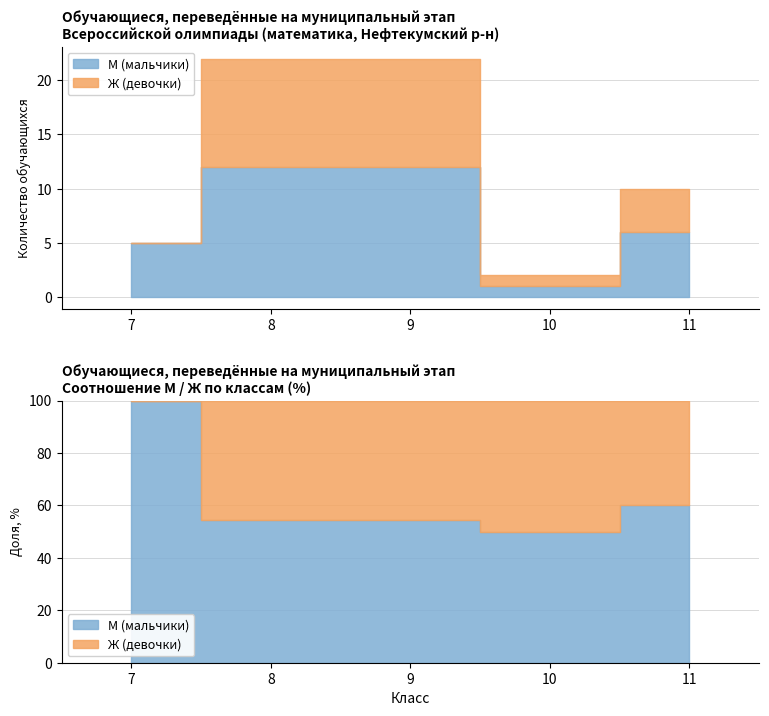

Where is the first local minimum for Ж (девочки)?

10